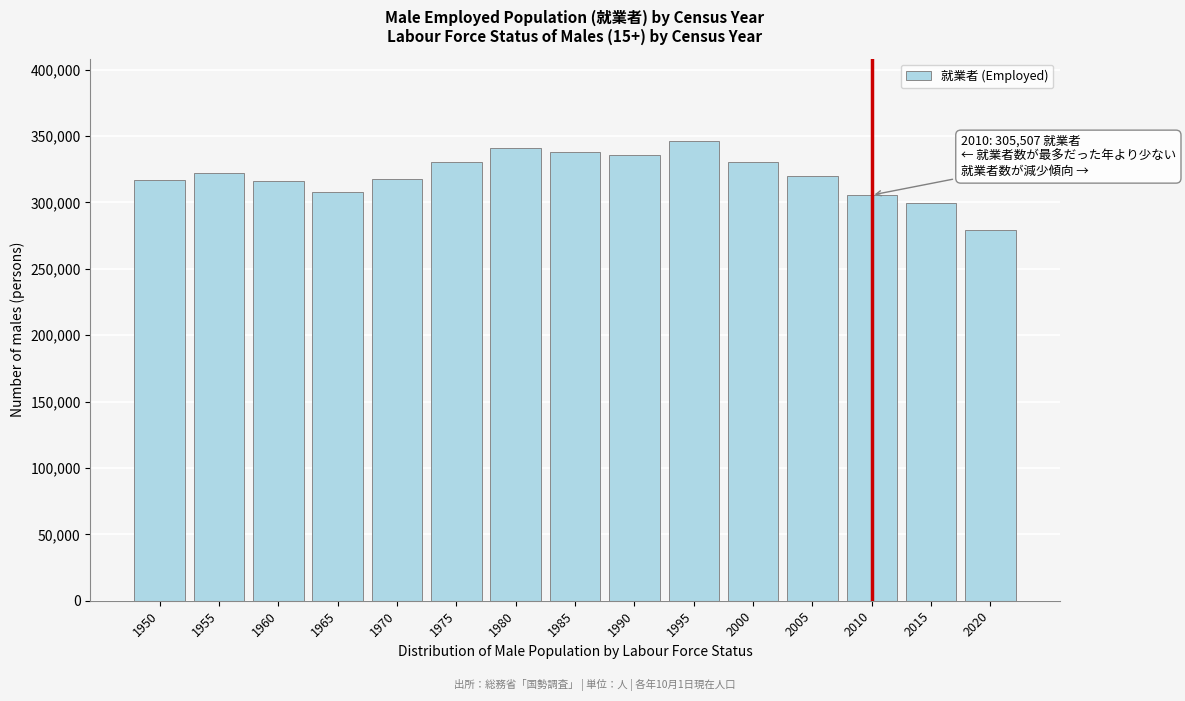

What is the change in value from 1970 to 2015?

-18235